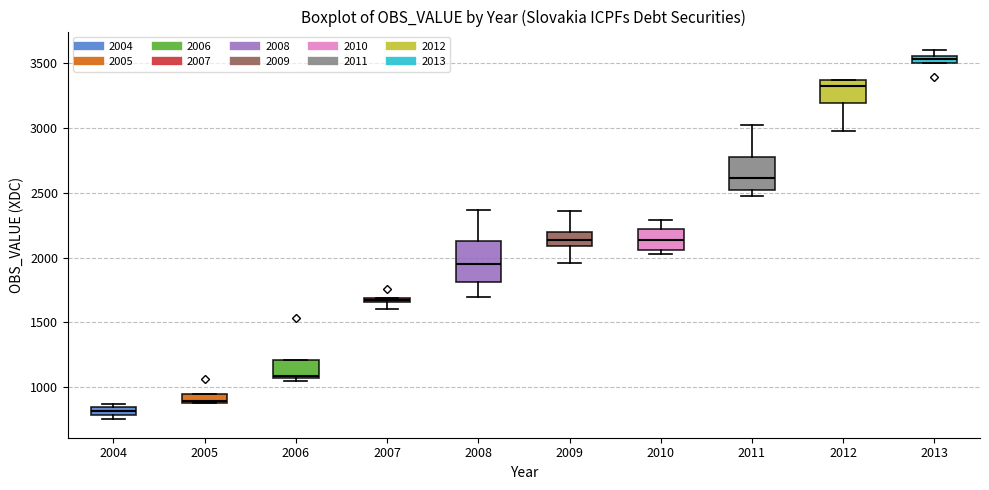

Where does the median line of the box at x = 2006 sit on the y-axis? The values are not printed on the chart, so give them approximately, as read against the axis.

1100